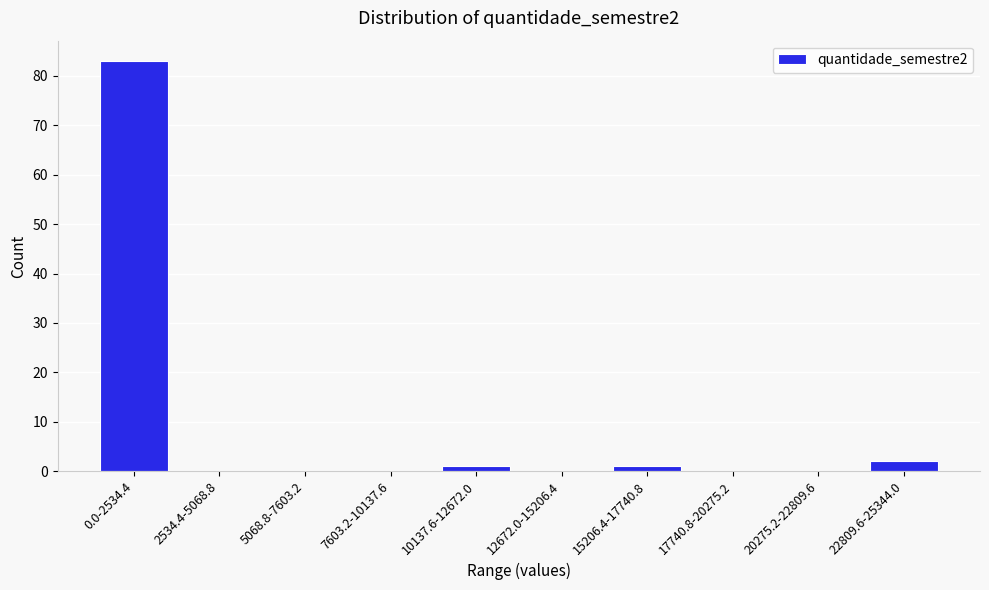

Reading left to right, what are all the values shown in this chart?

0.0-2534.4=83	2534.4-5068.8=0	5068.8-7603.2=0	7603.2-10137.6=0	10137.6-12672.0=1	12672.0-15206.4=0	15206.4-17740.8=1	17740.8-20275.2=0	20275.2-22809.6=0	22809.6-25344.0=2